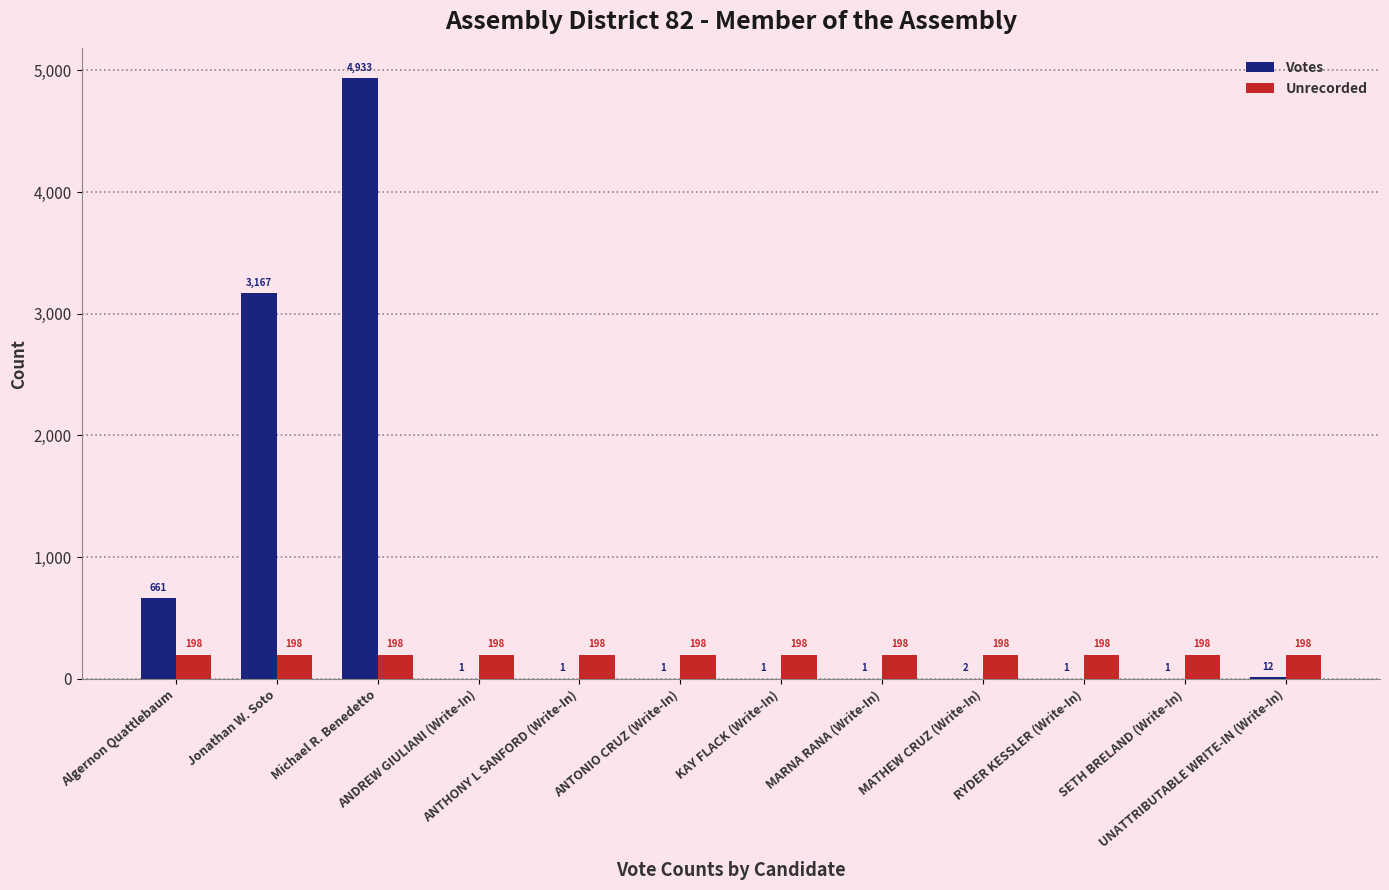

What is the maximum value for Votes?

4933